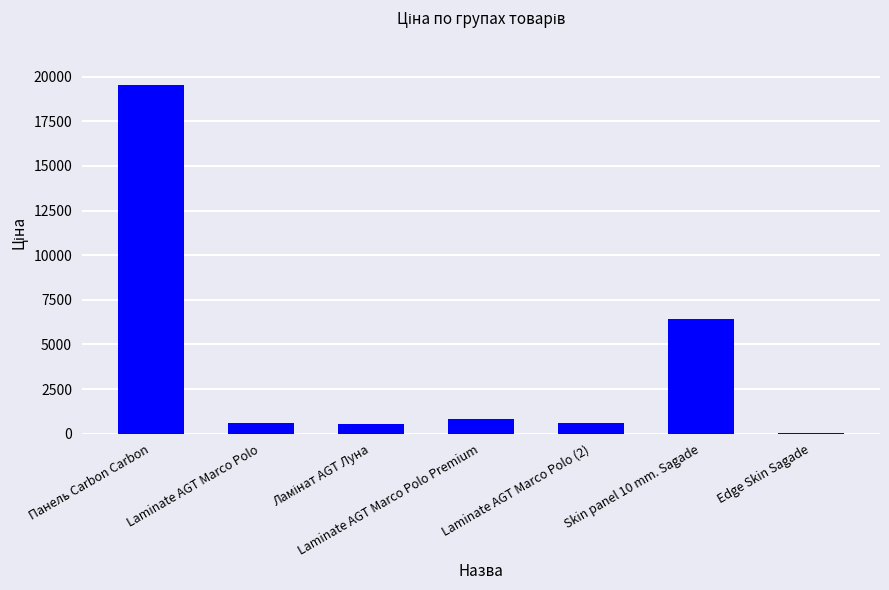

Approximately how many times larger is the value at Skin panel 10 mm. Sagade compared to Laminate AGT Marco Polo Premium?

7.7